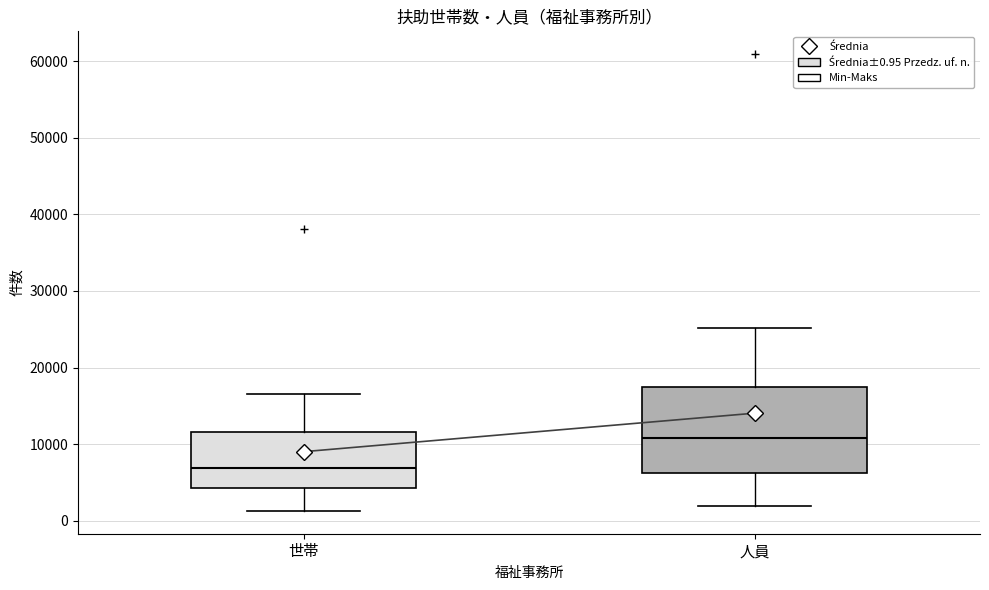

Which box is the tallest, from its lower edge to its upper edge?

人員